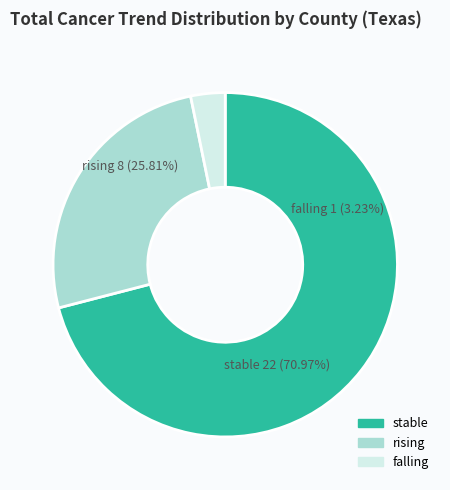

How many slices are in this pie chart?

3